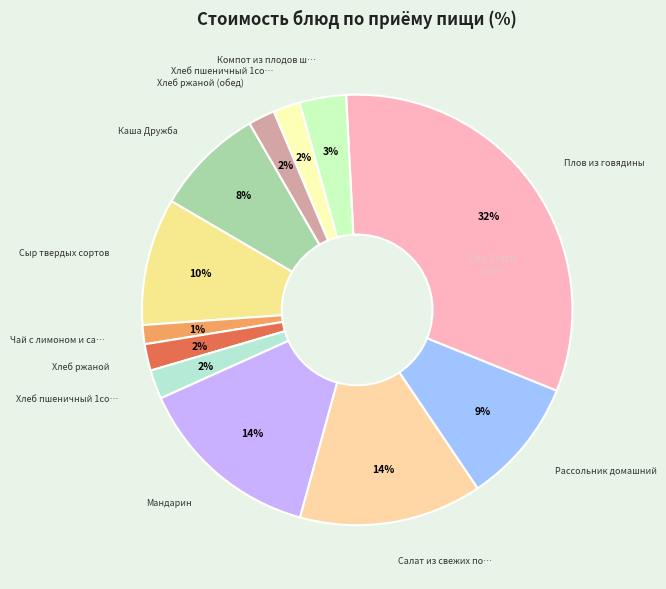

To the nearest percent, what is the difference between the largest and smallest slice percentages?

31%